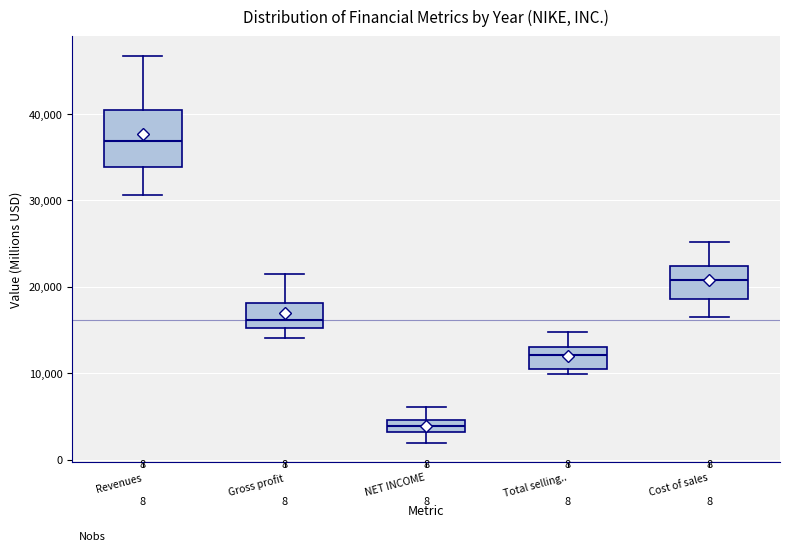

Which box has the highest median line?

Revenues